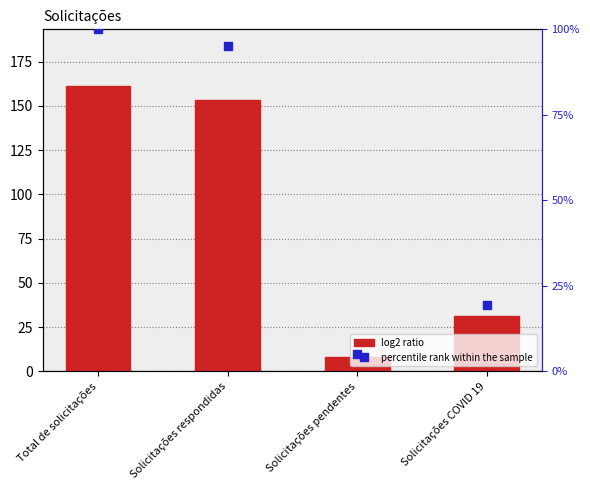

What is the maximum value for percentile rank within sample?

100.0